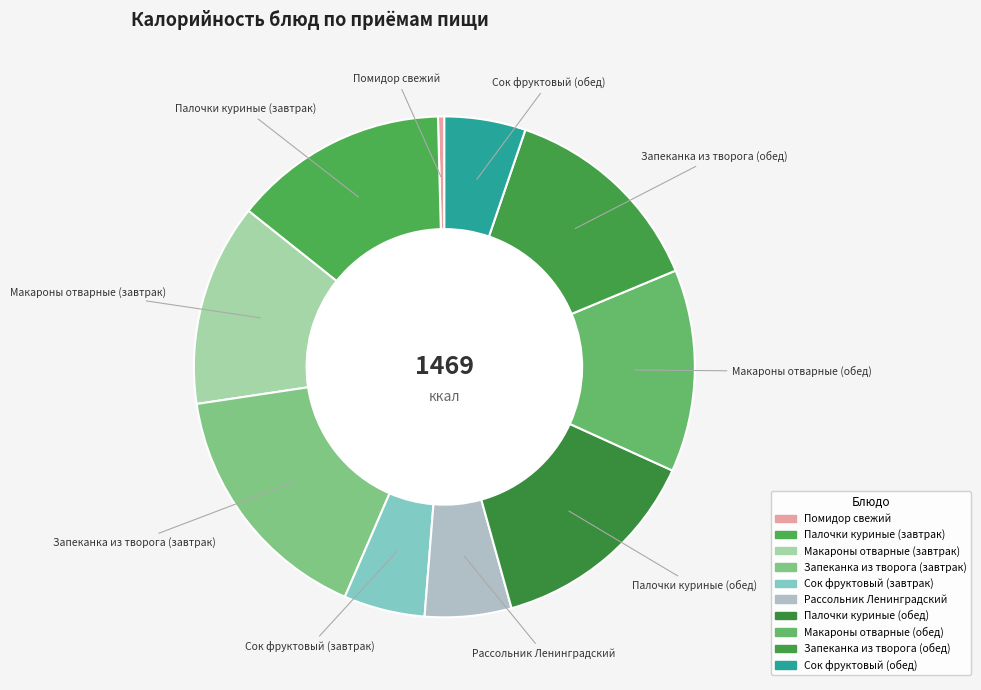

True or false: Макароны отварные (обед) accounts for 13% of the total.

True